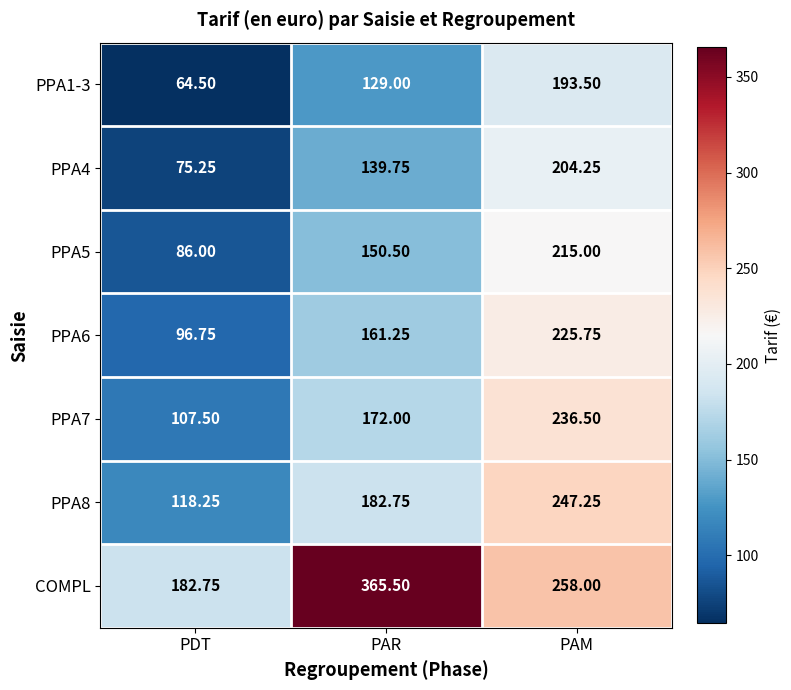

At which category is the sum across all series the highest?

PAM